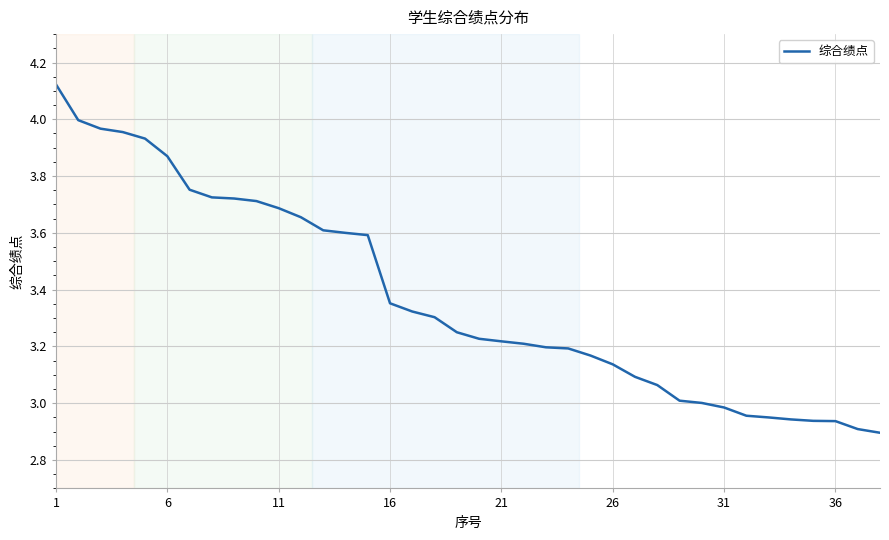

Does the chart display data point markers on the line(s)?

No